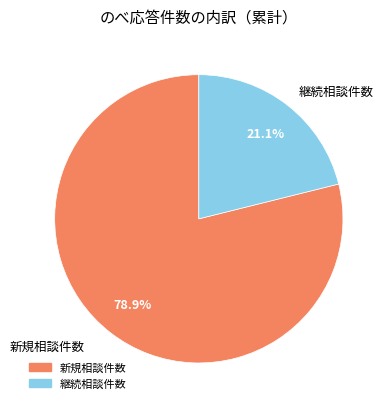

To the nearest percent, what is the combined percentage of 新規相談件数 and 継続相談件数?

100%